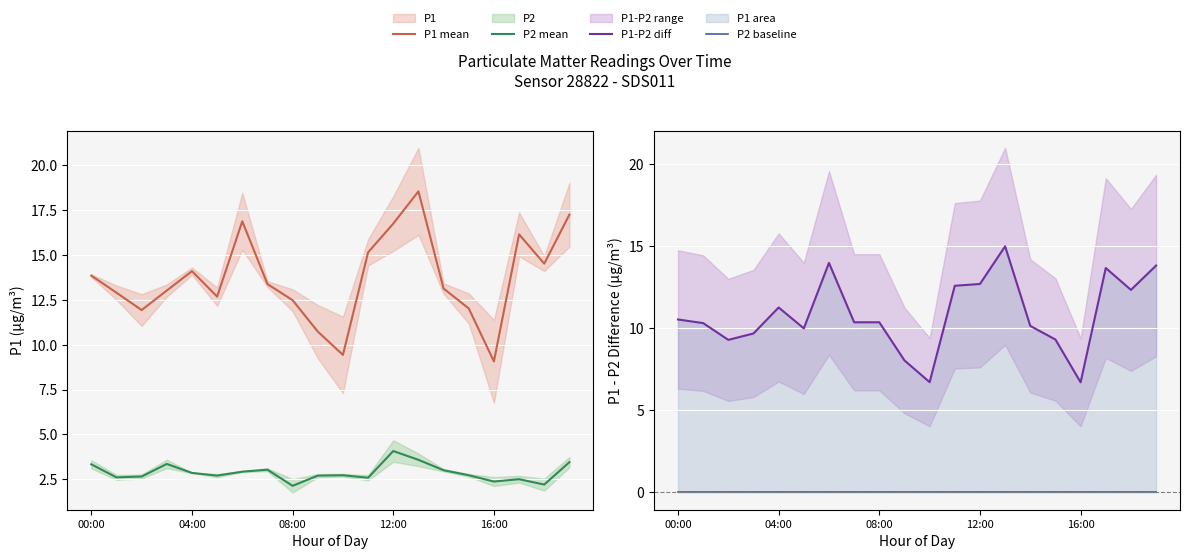

Which series has the largest range (max minus min)?

P1 mean